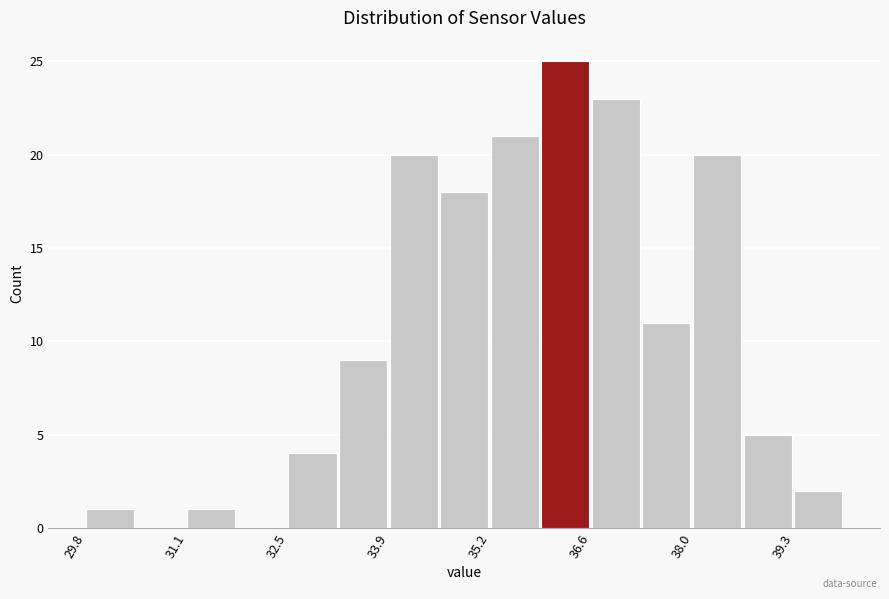

Around what value on the x-axis is the tallest bar? Give the approximate position of its centre, as read against the axis.

36.2